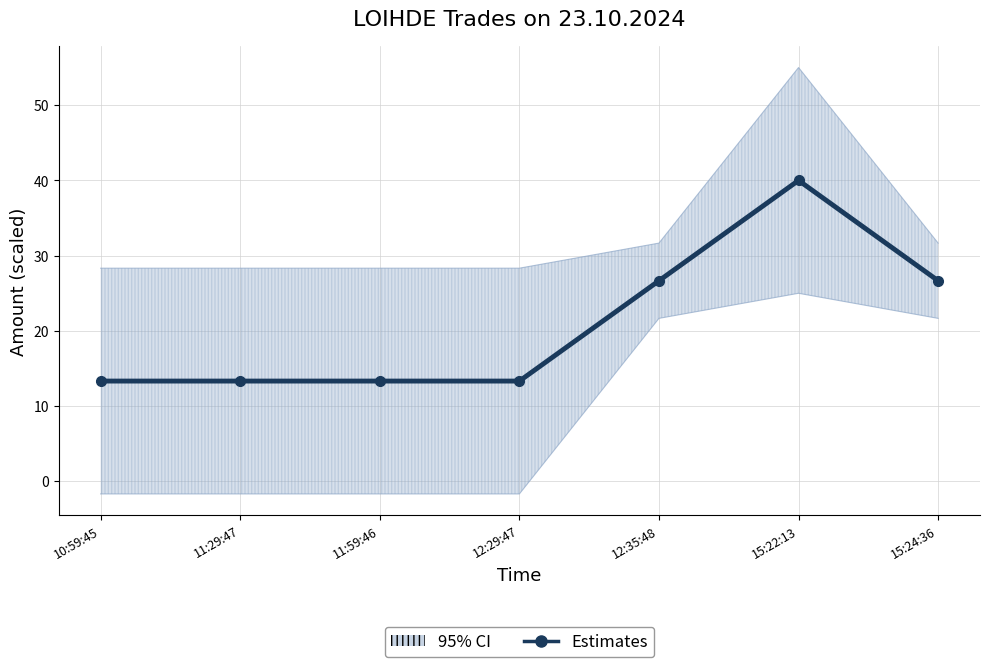

The chart shows a value of 40.0 at 15:22:13. True or false?

True